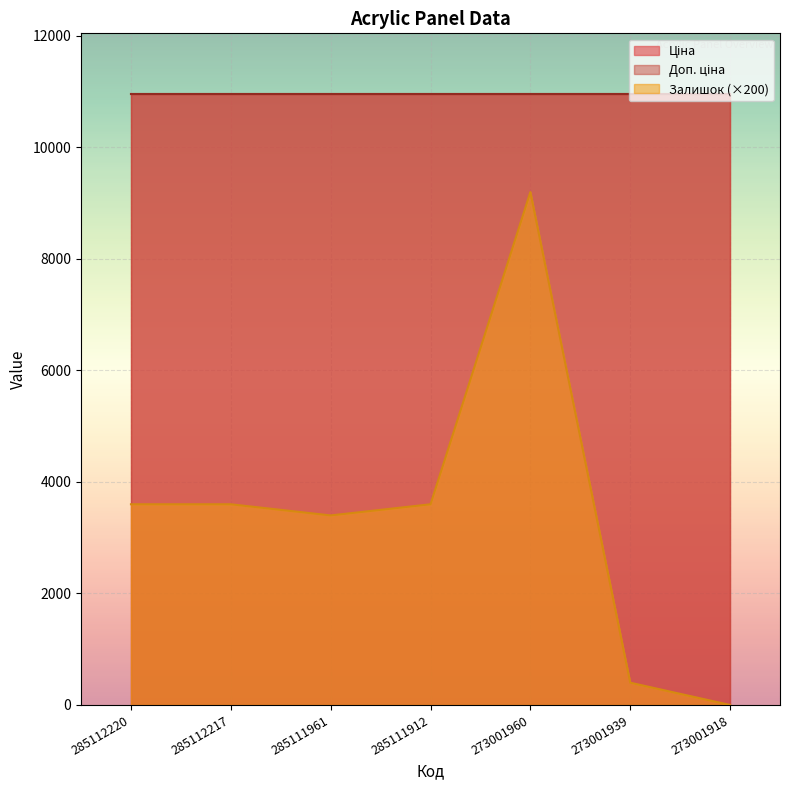

True or false: Залишок and Ціна cross at least once.

False